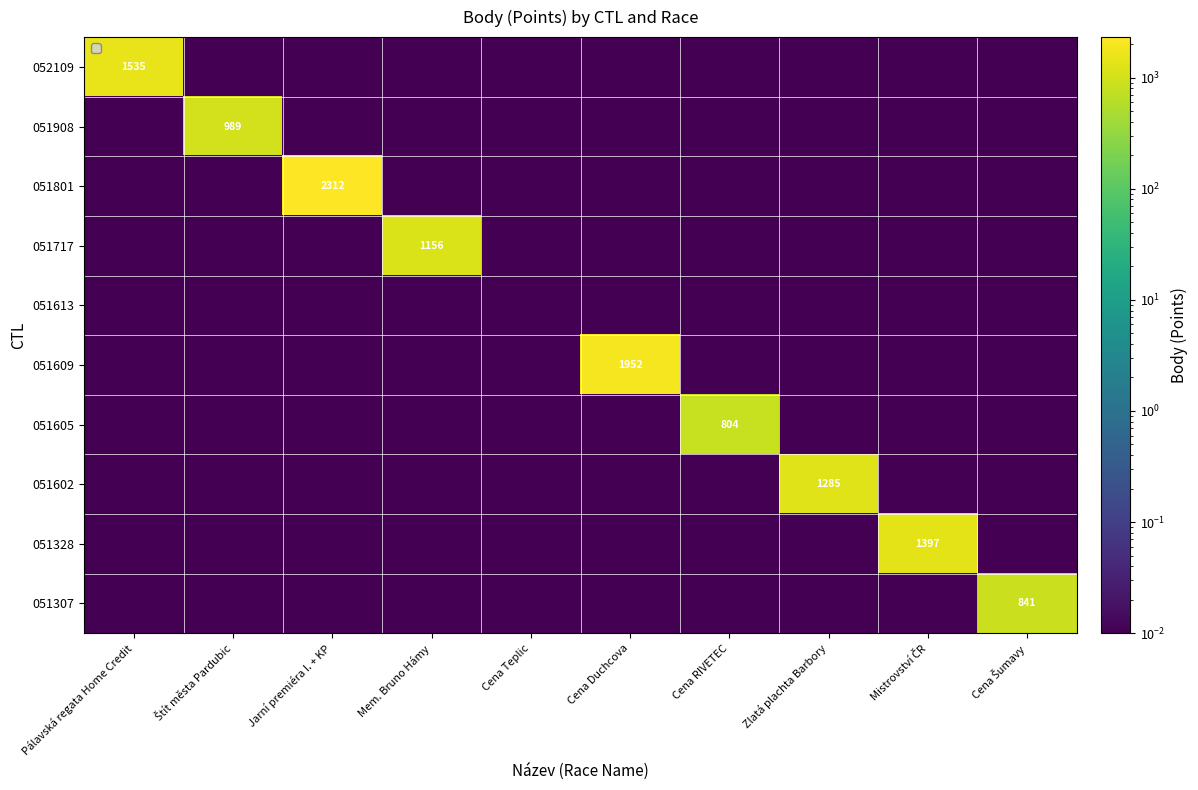

At which category is the sum across all series the highest?

Jarní premiéra I. + KP